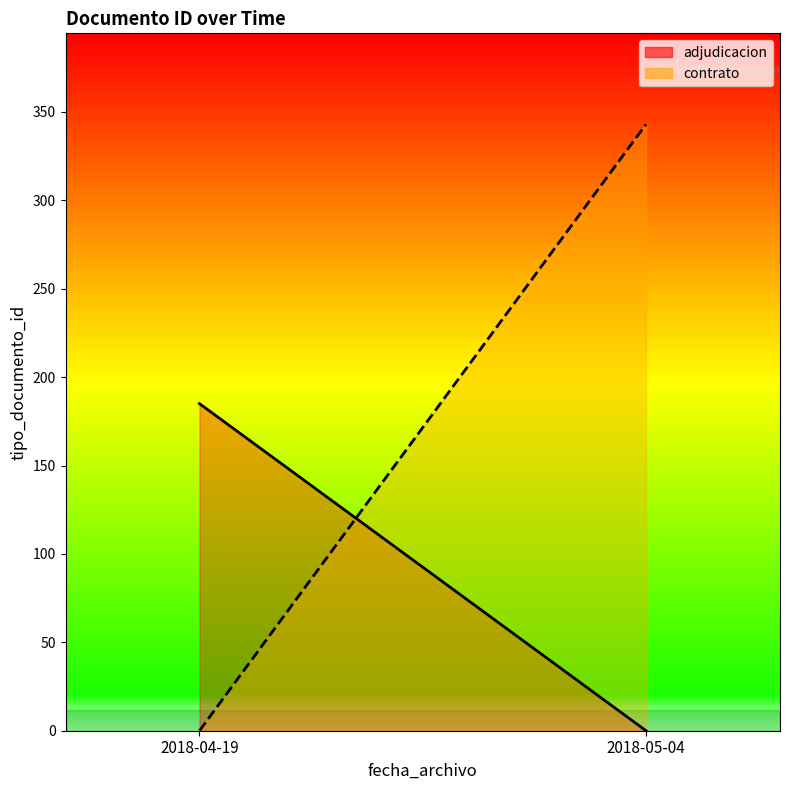

Which series has the largest total across all categories?

contrato